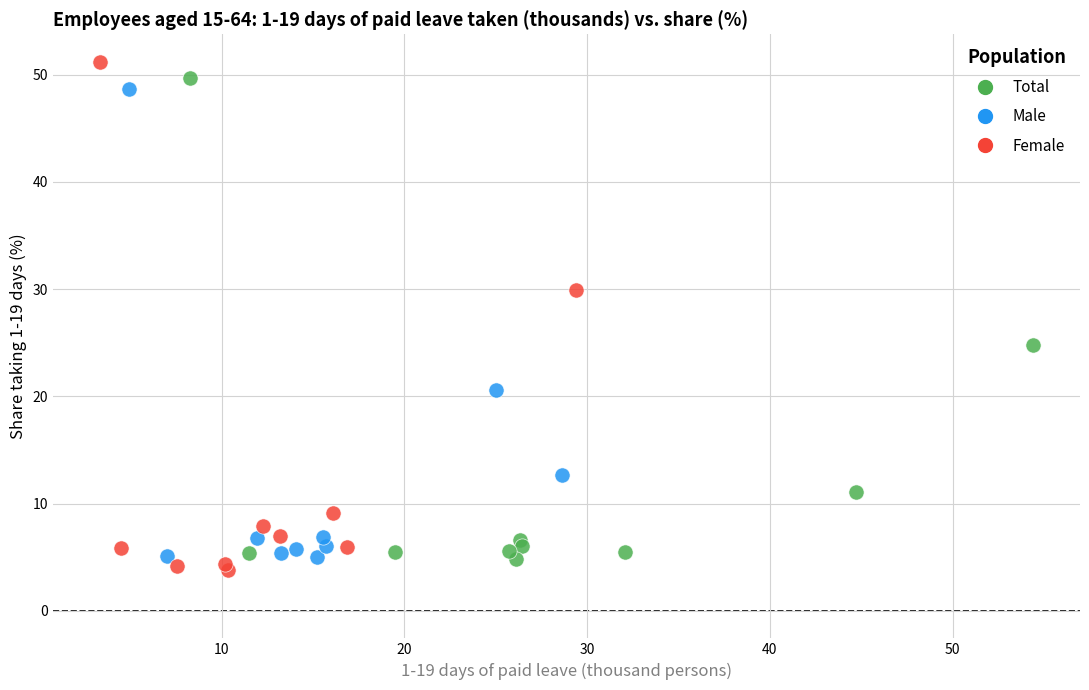

Which series has the widest spread of Y values?

Female